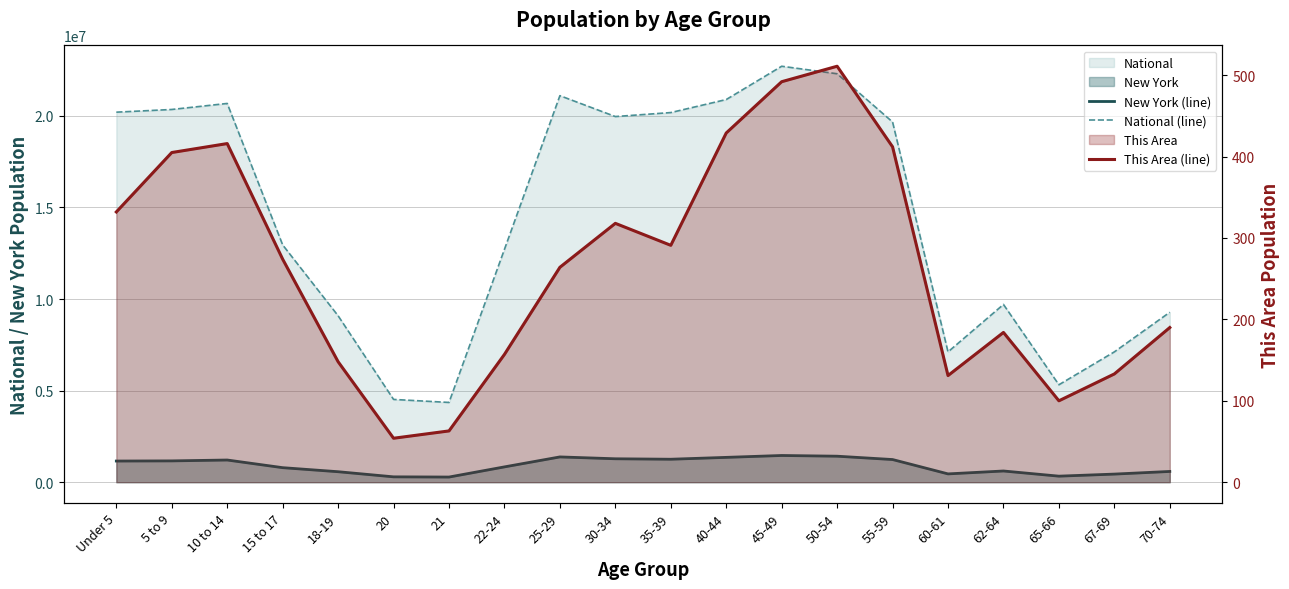

Where does the This Area (line) series first go above 274?

Under 5